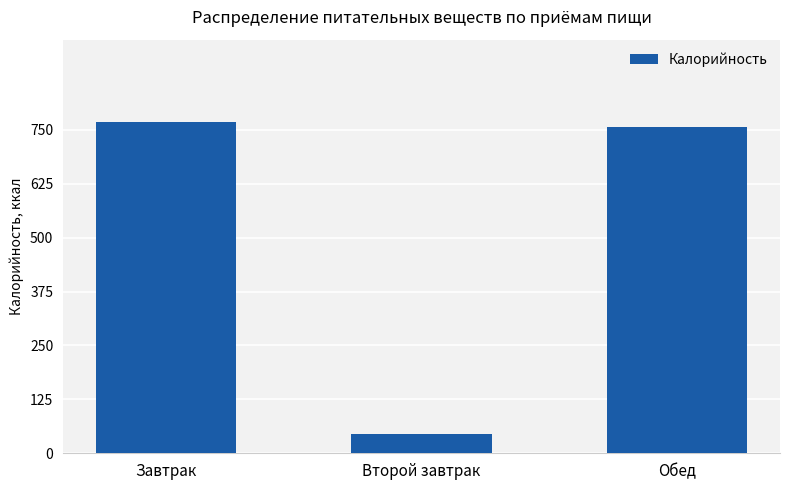

How many data points does each series have?

3